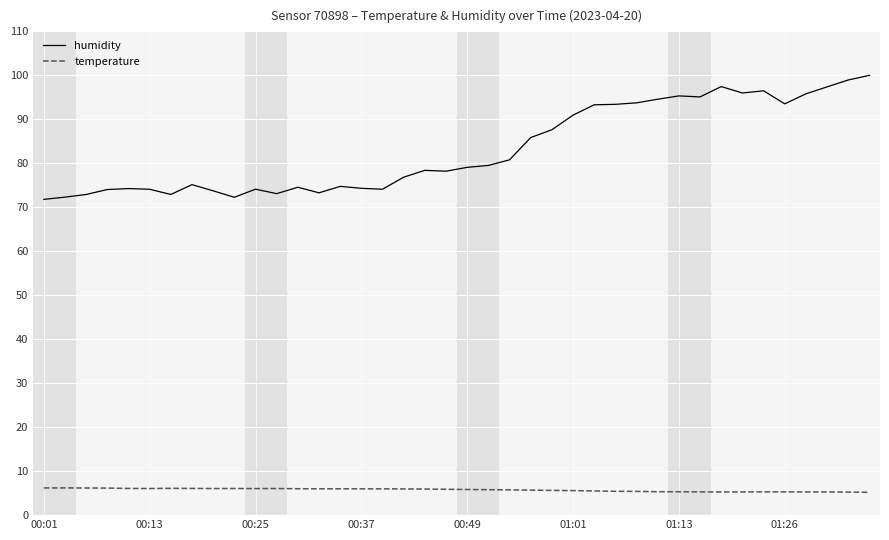

What is the greatest value displayed?

100.0